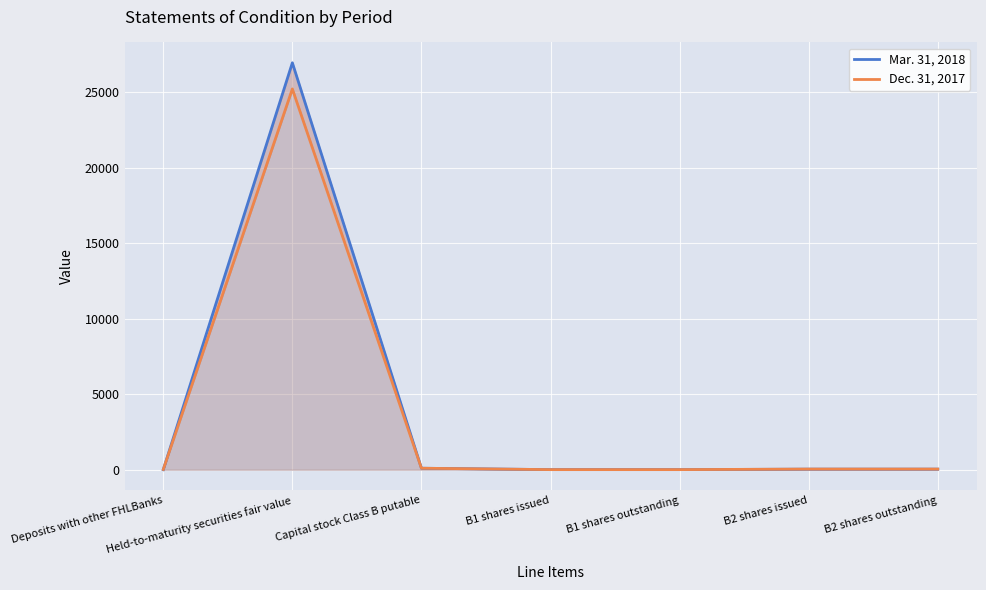

Rank the series by their average value, from lowest to highest.

Dec. 31, 2017, Mar. 31, 2018